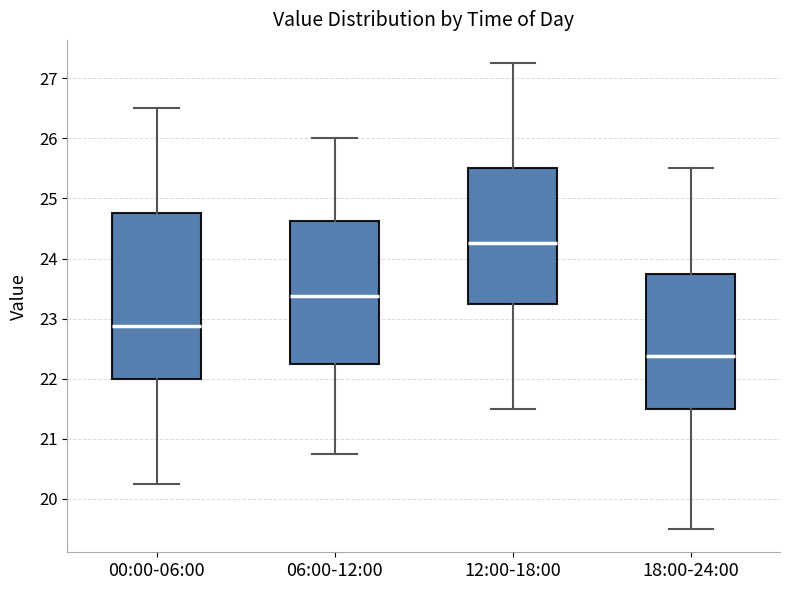

Which box is the tallest, from its lower edge to its upper edge?

00:00-06:00